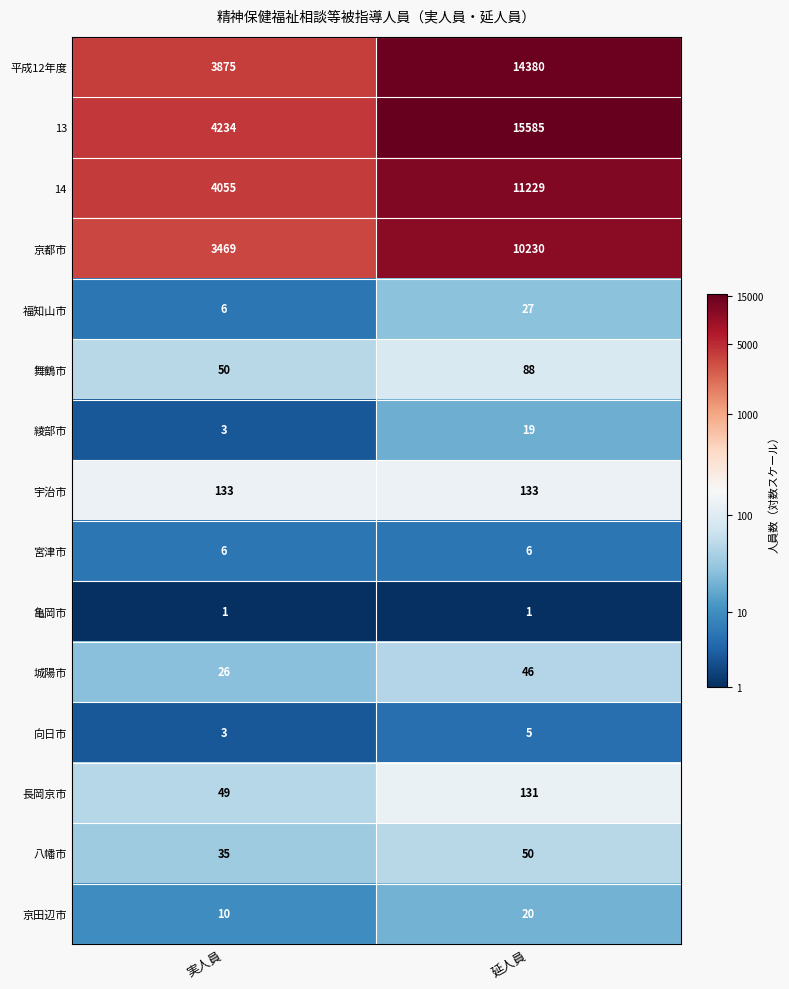

Reading left to right, extract all data points from this chart.

平成12年度: 3875	14380
13: 4234	15585
14: 4055	11229
京都市: 3469	10230
福知山市: 6	27
舞鶴市: 50	88
綾部市: 3	19
宇治市: 133	133
宮津市: 6	6
亀岡市: 1	1
城陽市: 26	46
向日市: 3	5
長岡京市: 49	131
八幡市: 35	50
京田辺市: 10	20